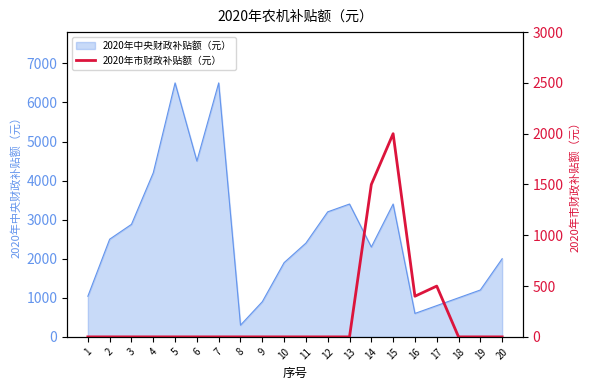

True or false: the data shows -943 at 5.

False